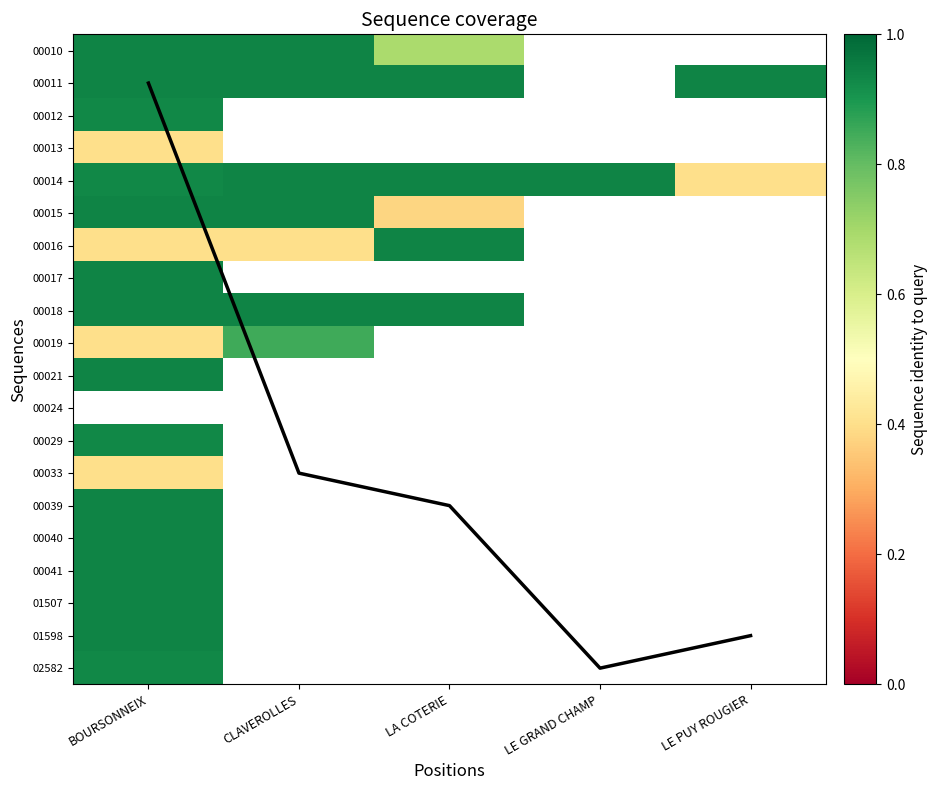

The value of 00039 at BOURSONNEIX is 0.9. True or false?

True